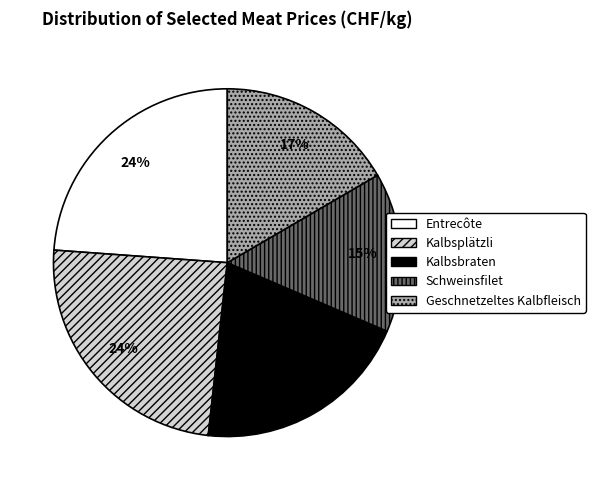

Is there any slice that represents more than half of the pie?

No